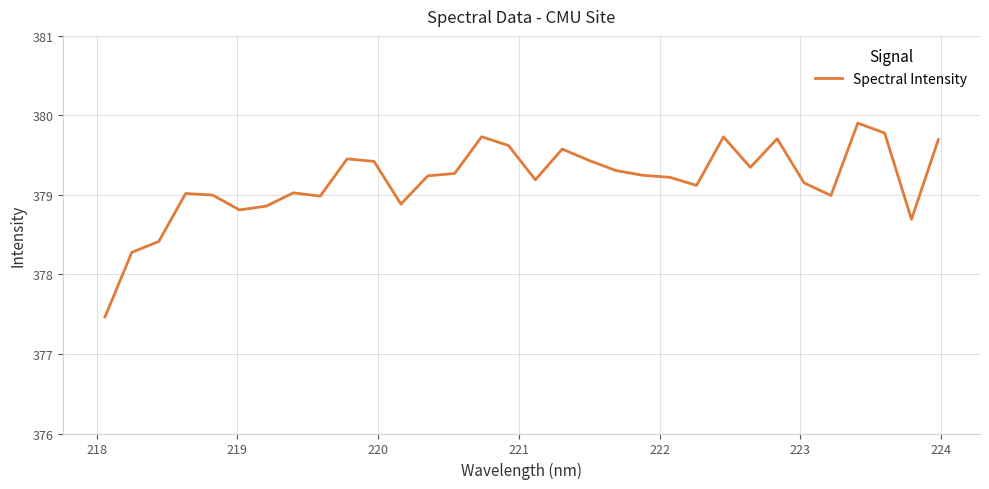

What is the difference between the maximum and minimum values?

2.4